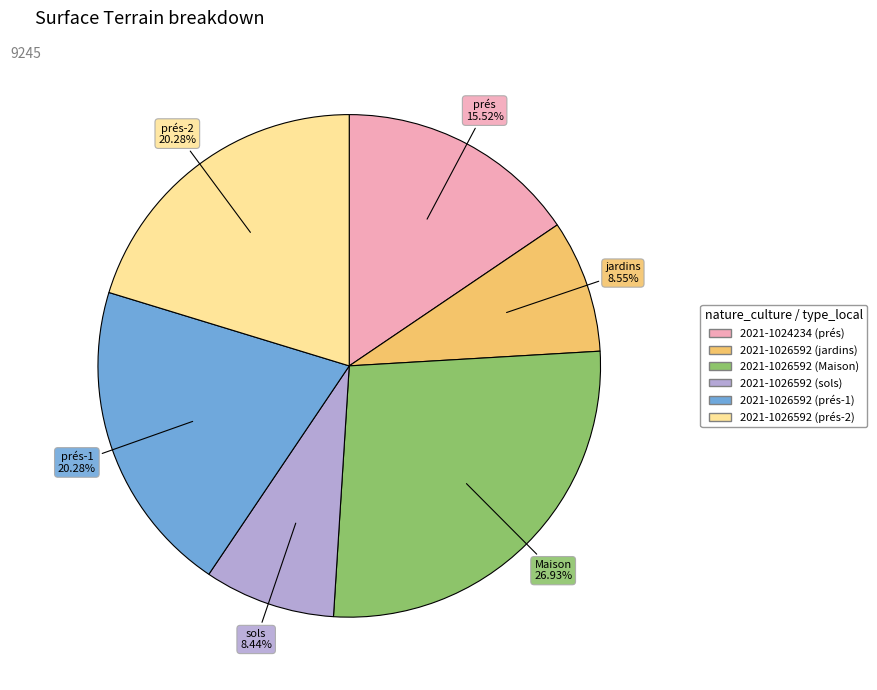

Approximately how many times larger is the value at 2021-1026592 (prés-1) compared to 2021-1026592 (jardins)?

2.4